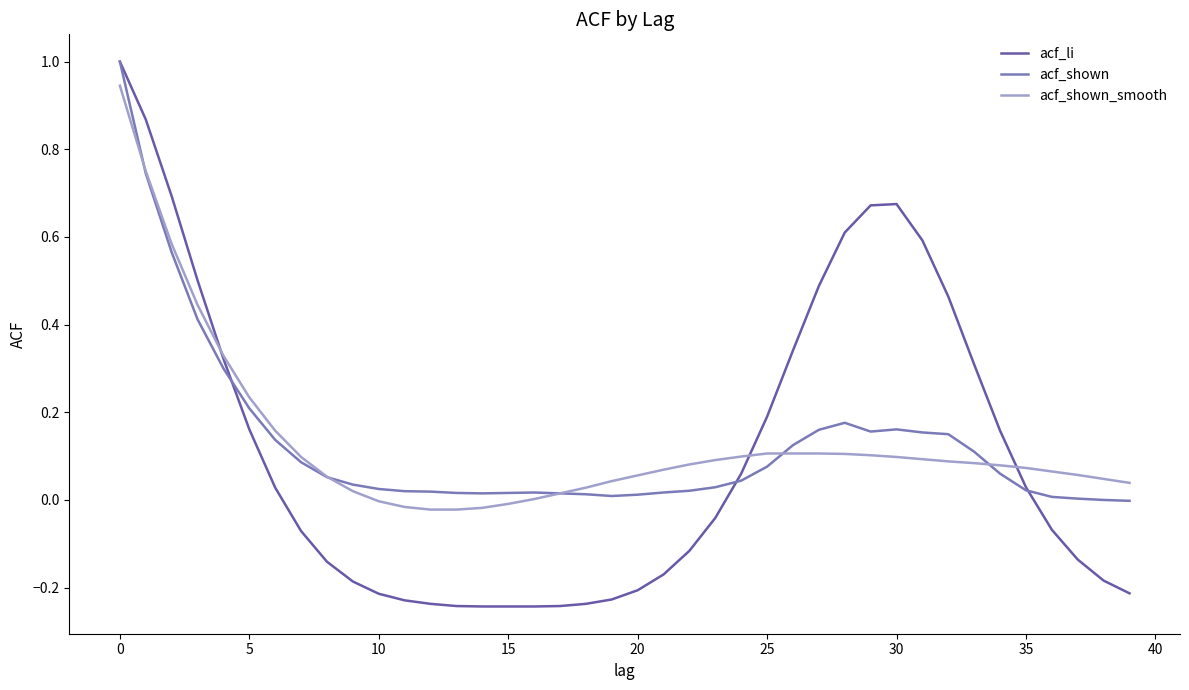

Count the number of data series in this chart.

3